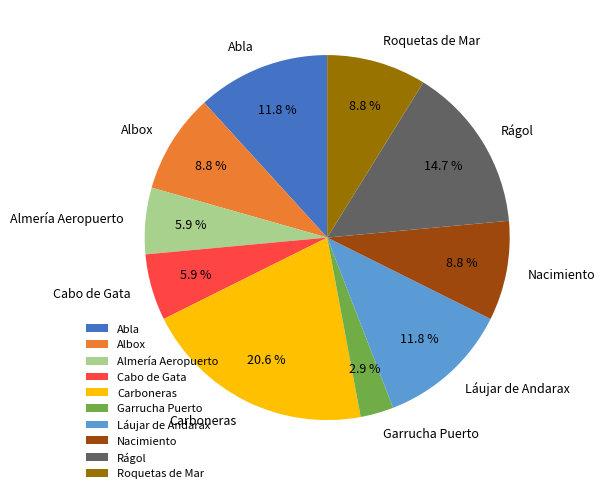

The Carboneras slice represents 21% of the pie. True or false?

True